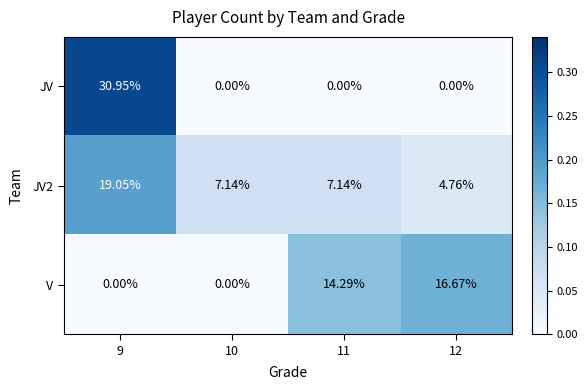

Which series has the largest range (max minus min)?

JV